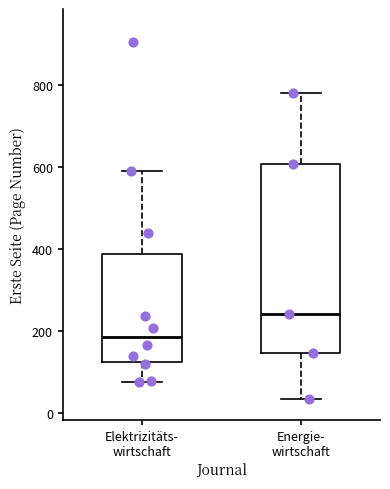

Reading left to right, transcribe this box plot: for each box, give where its median line is, the range the box spans, and where its two whiskers end, as read against the y-axis. The values are not printed on the chart, so give them approximately, as read against the axis.

Elektrizitäts- wirtschaft: median 180, box 120 to 380, whiskers 80 to 600
Energie- wirtschaft: median 240, box 140 to 600, whiskers 40 to 780